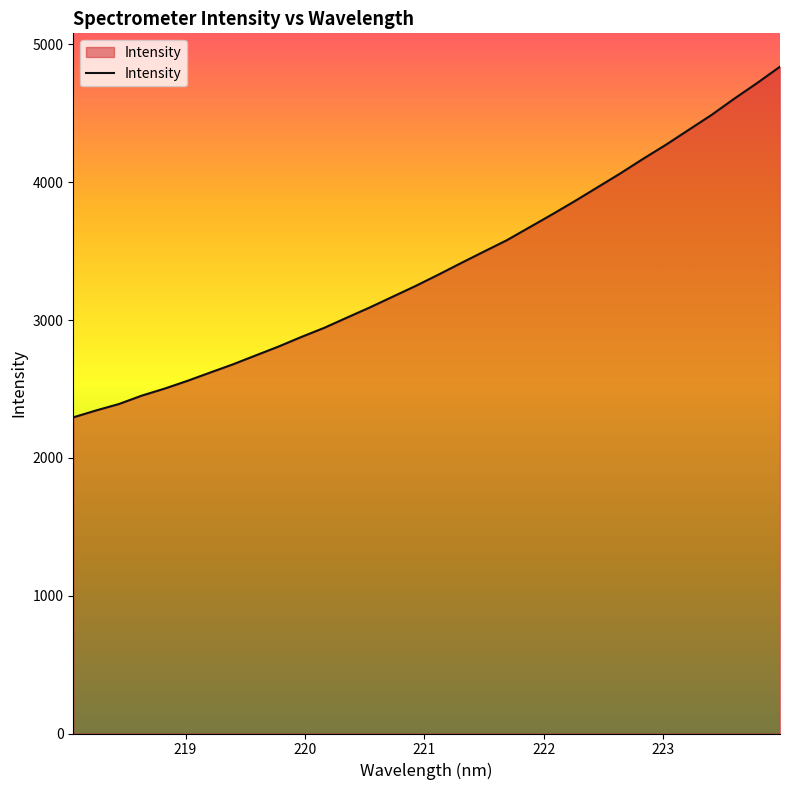

What is the difference between the maximum and minimum values?

2544.3